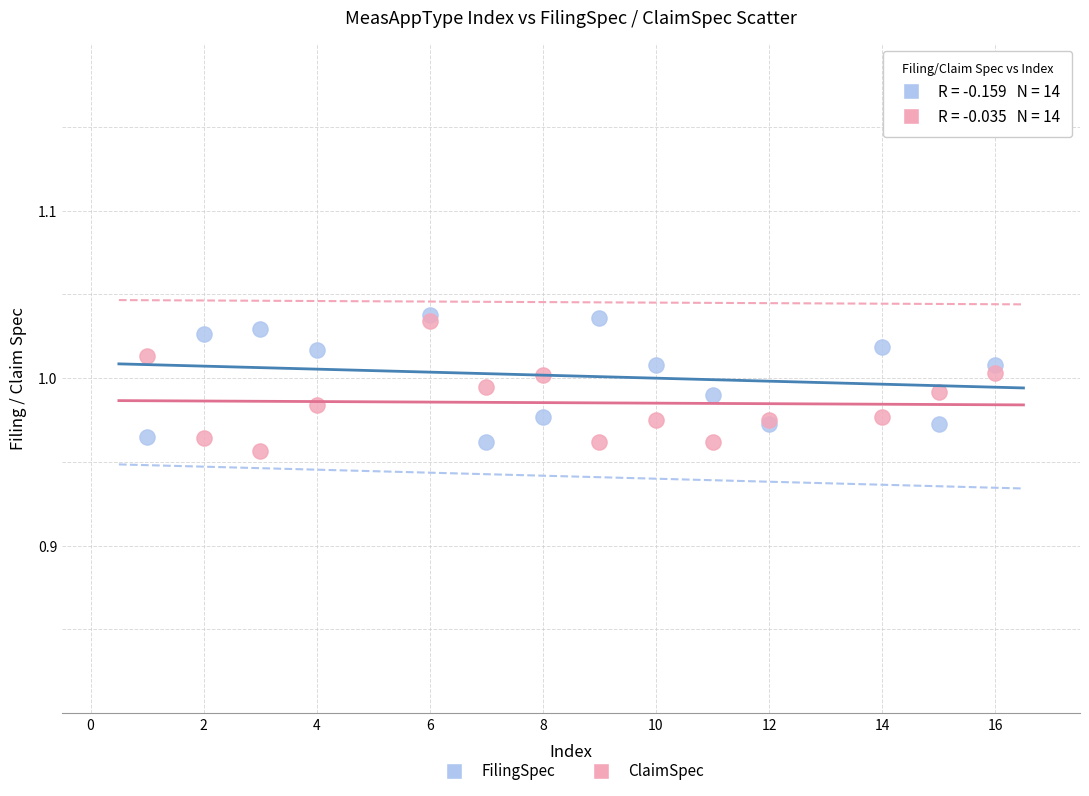

What are all the series names shown in the legend?

FilingSpec, ClaimSpec